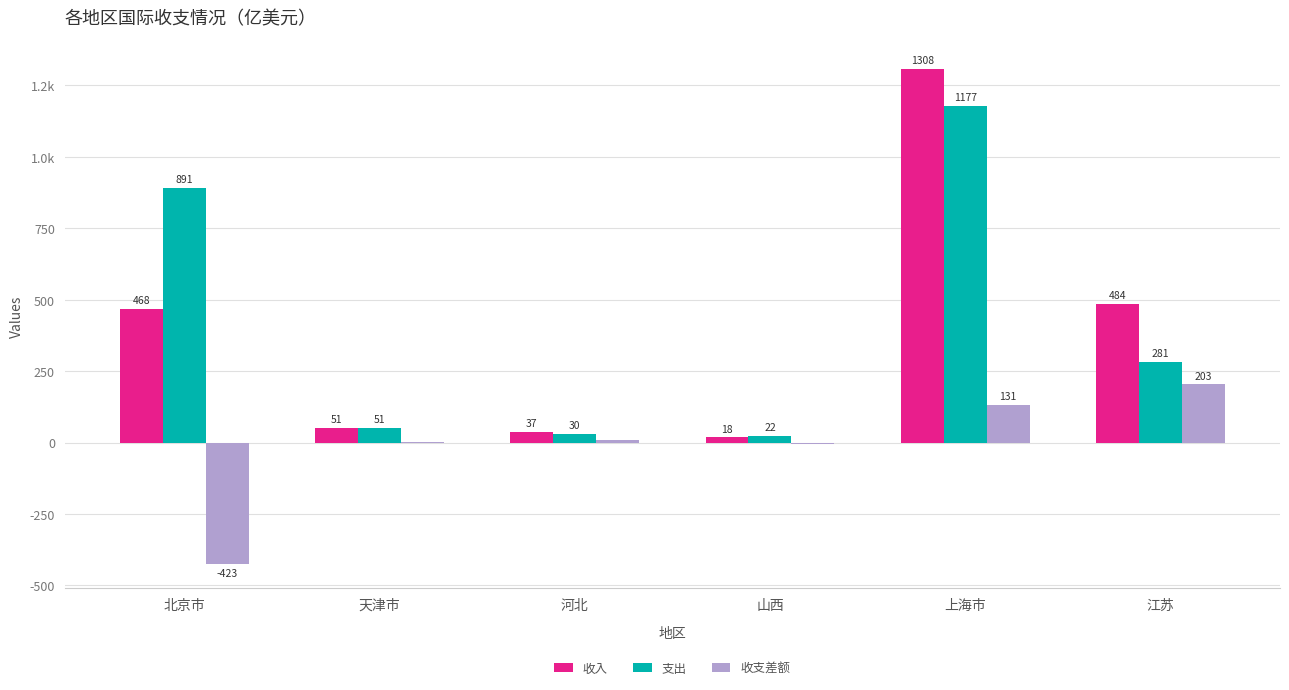

Reading left to right, list all the values displayed in this chart.

收入: 北京市=468.1	天津市=51.2	河北=37.5	山西=18.2	上海市=1308.2	江苏=484.2
支出: 北京市=891.4	天津市=50.6	河北=29.6	山西=22.4	上海市=1177.0	江苏=280.9
收支差额: 北京市=-423.3	天津市=0.6	河北=7.9	山西=-4.2	上海市=131.2	江苏=203.3